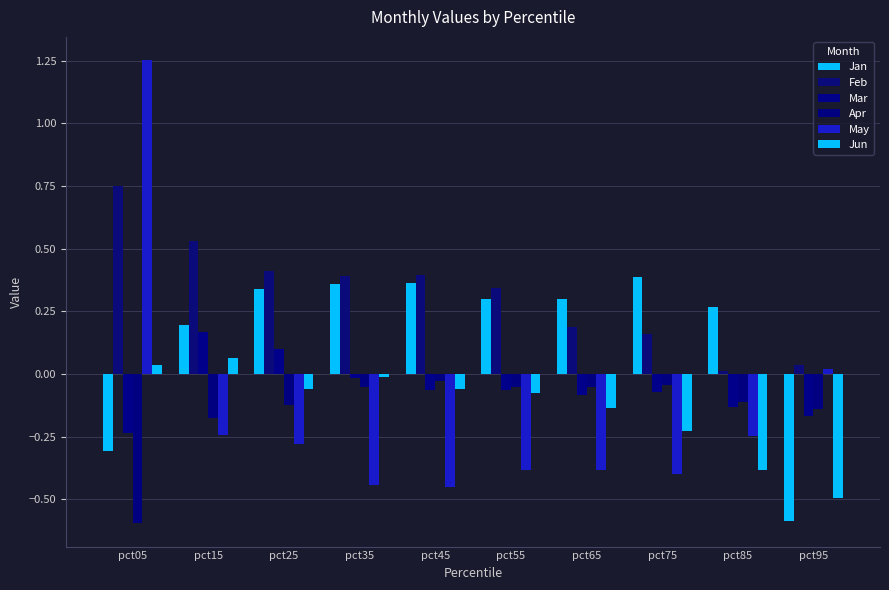

Which series has the largest total across all categories?

Feb